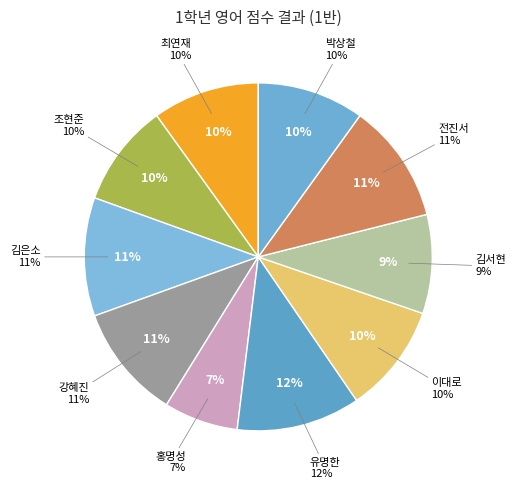

Does 조현준 represent more than half of the total?

No